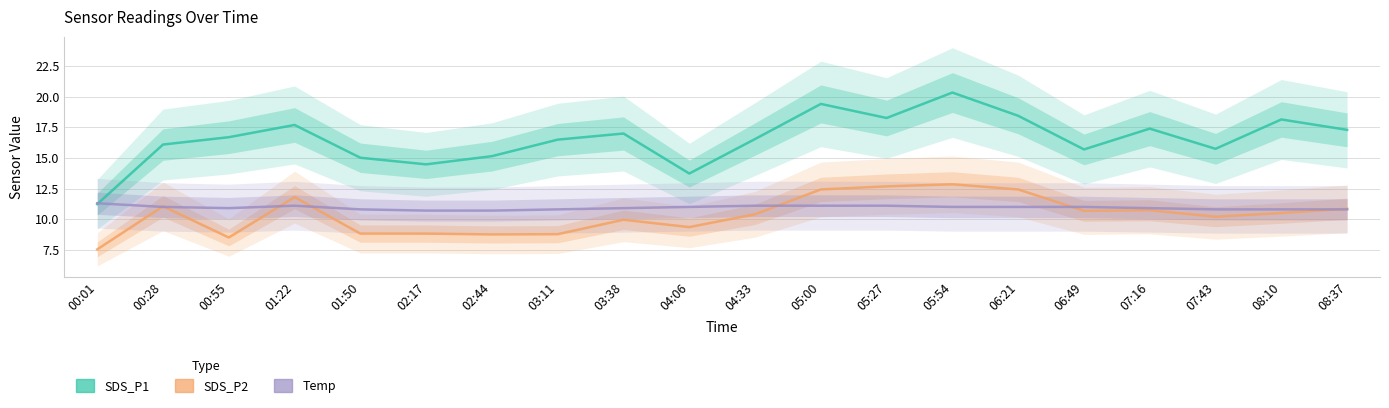

What are all the series names shown in the legend?

SDS_P1, SDS_P2, Temp